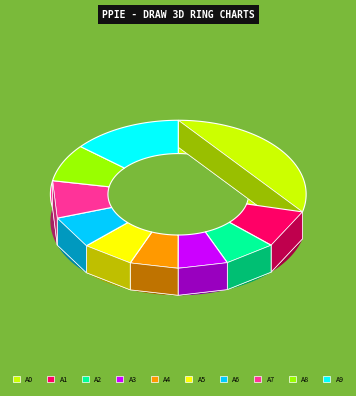

The pct45 slice represents 6% of the pie. True or false?

True